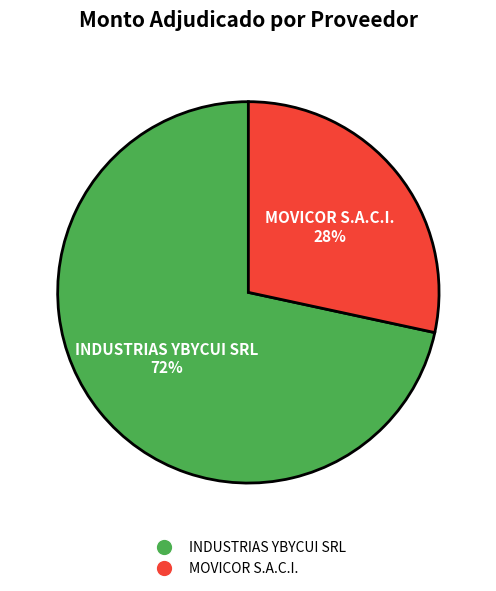

To the nearest percent, what is the combined percentage of INDUSTRIAS YBYCUI SRL and MOVICOR S.A.C.I.?

100%